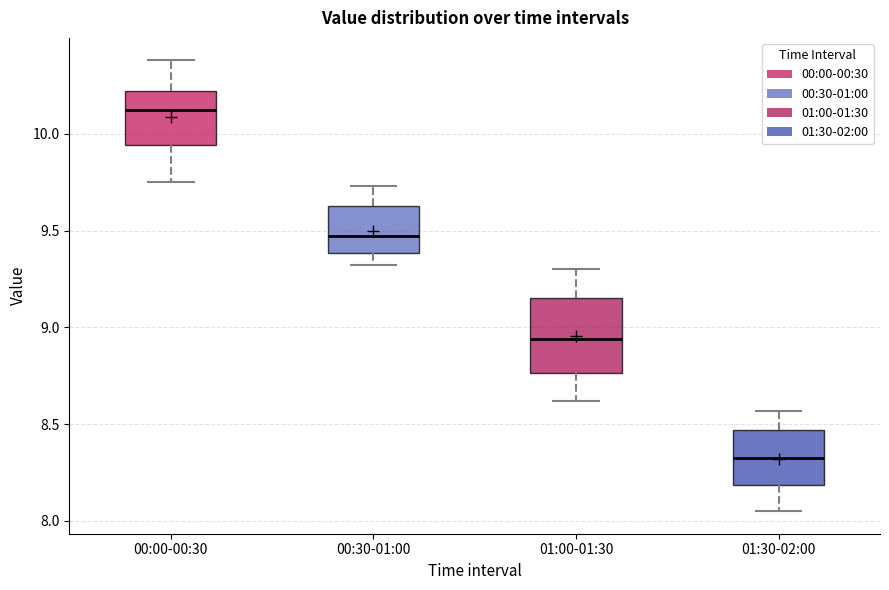

Reading left to right, read every box against the y-axis: the position of its median line, the range the box covers, and the ends of its whiskers. The values are not printed on the chart, so give them approximately, as read against the axis.

00:00-00:30: median 10.15, box 9.95 to 10.20, whiskers 9.75 to 10.40
00:30-01:00: median 9.50, box 9.40 to 9.65, whiskers 9.30 to 9.75
01:00-01:30: median 8.95, box 8.75 to 9.15, whiskers 8.60 to 9.30
01:30-02:00: median 8.35, box 8.20 to 8.45, whiskers 8.05 to 8.55